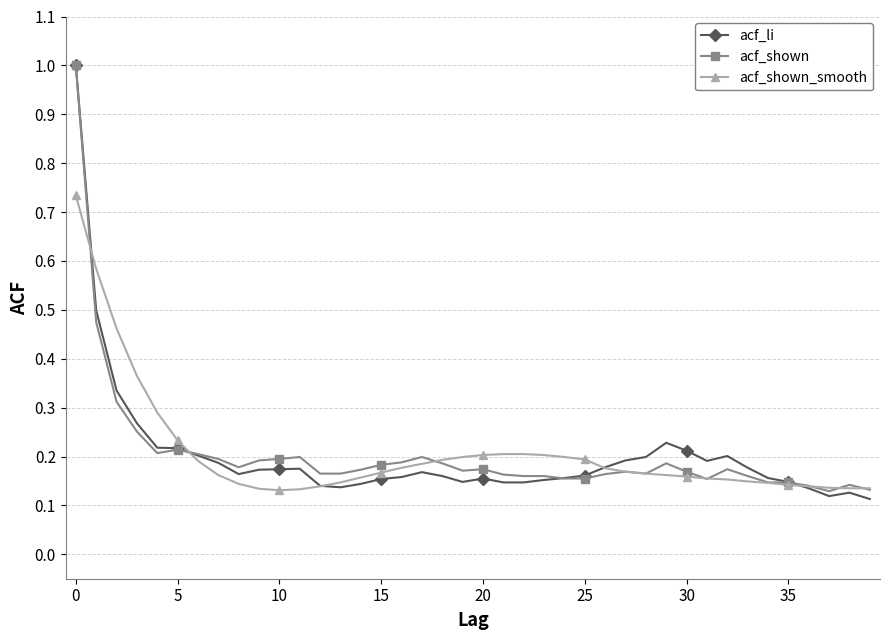

What is the maximum value shown in the chart?

1.0